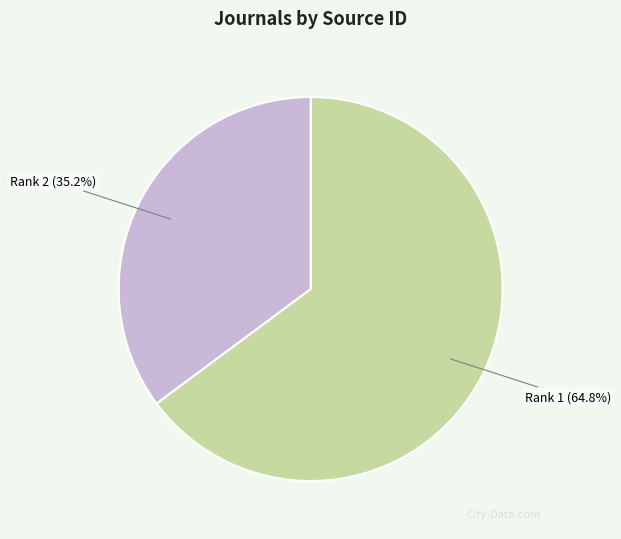

Is there any slice that represents more than half of the pie?

Yes